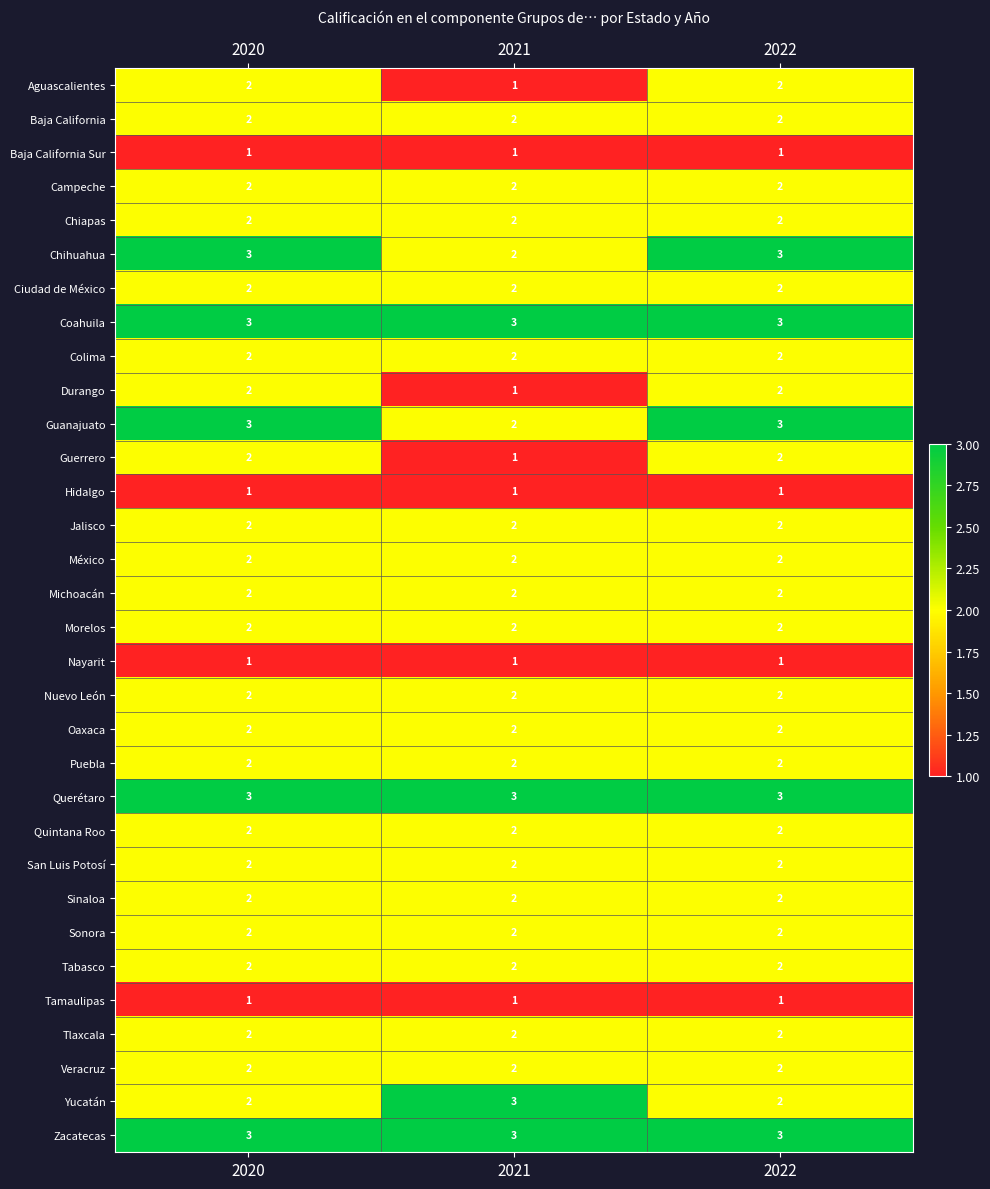

What is the difference between the highest and lowest values at 2022?

2